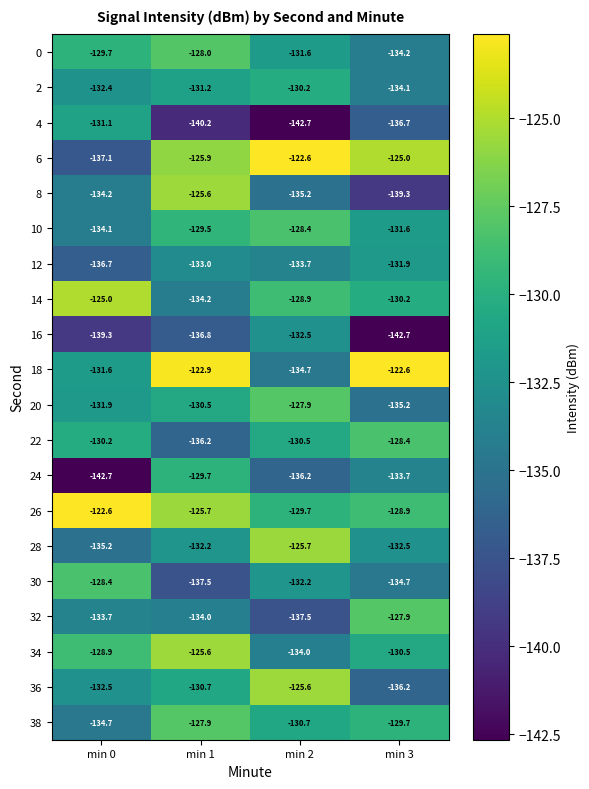

At which category is the sum across all series the highest?

min 1